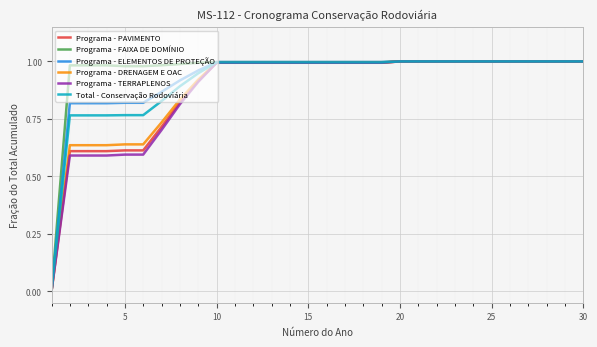

True or false: Programa - TERRAPLENOS and Programa - FAIXA DE DOMÍNIO intersect in this chart.

False